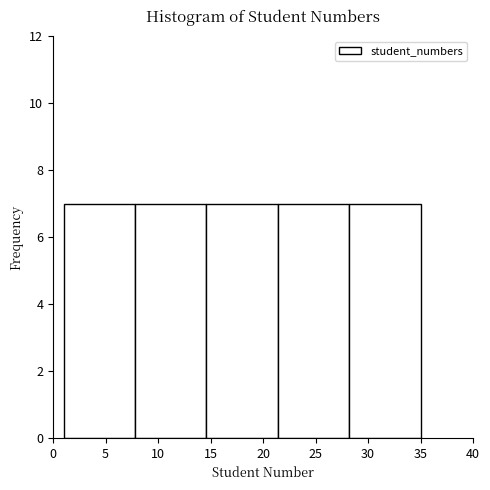

Reading left to right, transcribe this chart: for each bar, give the range it covers on the x-axis and its height. Neither the bar edges nor the heights are printed on the chart, so give them approximately, as read against the axes.

1.0 to 7.8: 7
7.8 to 14.6: 7
14.6 to 21.4: 7
21.4 to 28.2: 7
28.2 to 35.0: 7